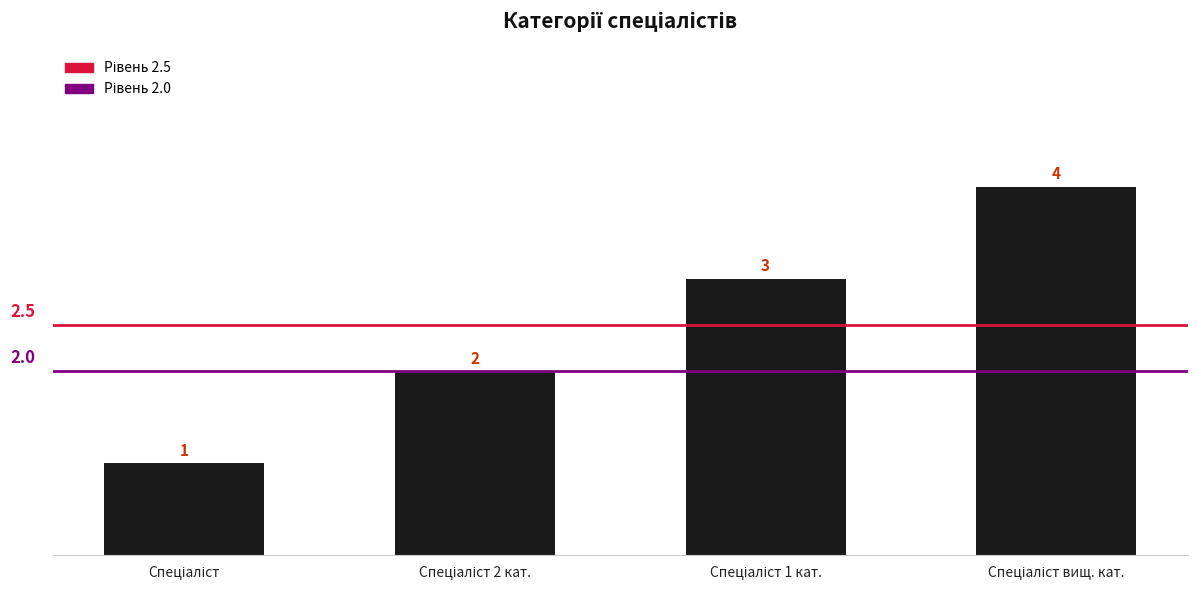

Count the values in the range 2 to 4.

3